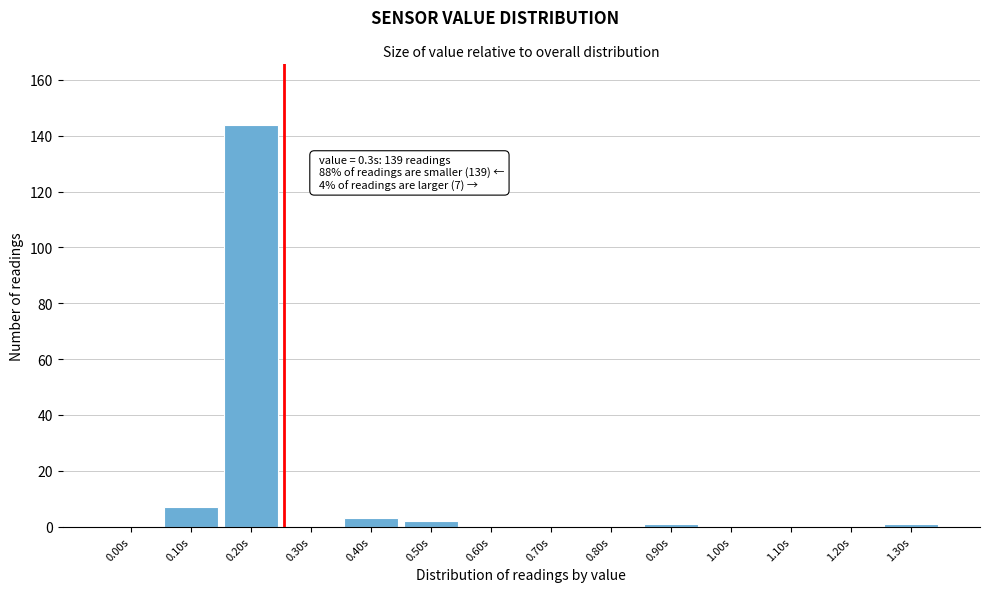

Reading left to right, what are all the values shown in this chart?

0.00s=0	0.10s=7	0.20s=144	0.30s=0	0.40s=3	0.50s=2	0.60s=0	0.70s=0	0.80s=0	0.90s=1	1.00s=0	1.10s=0	1.20s=0	1.30s=1